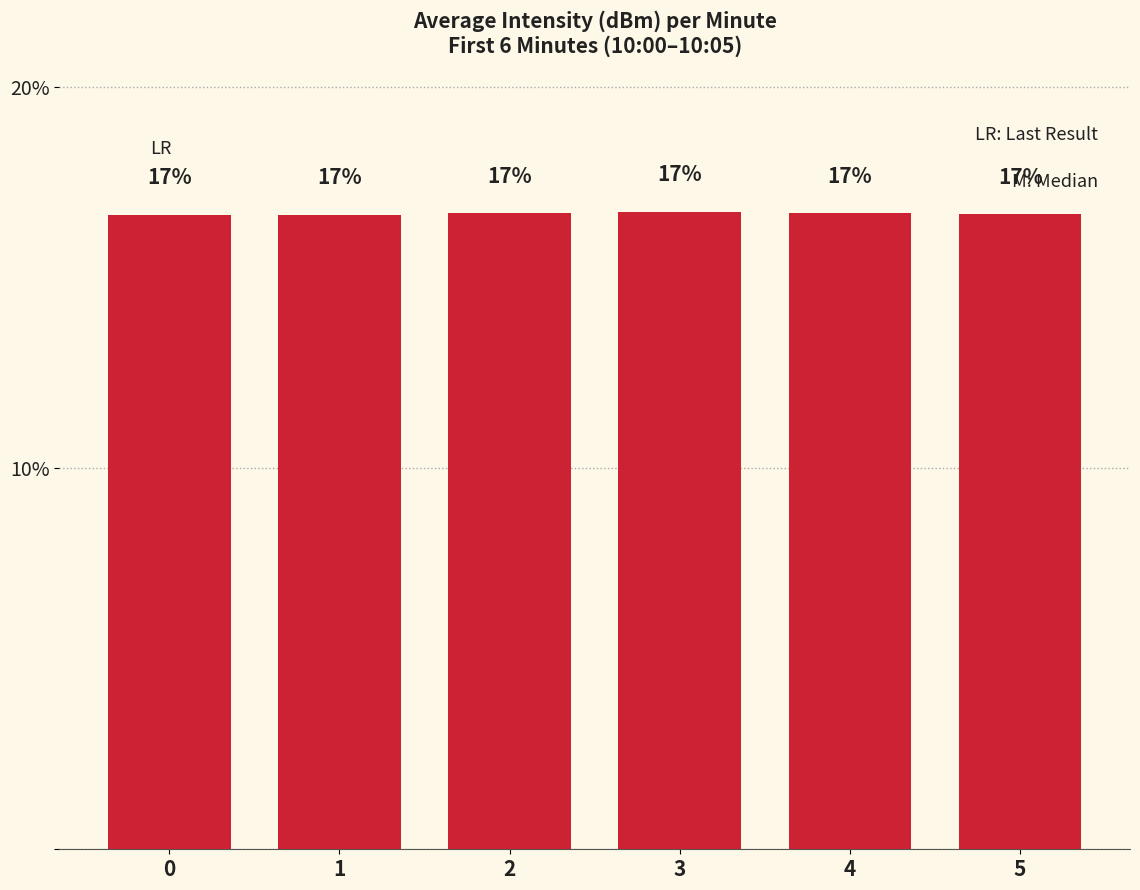

Are the bars horizontal?

No